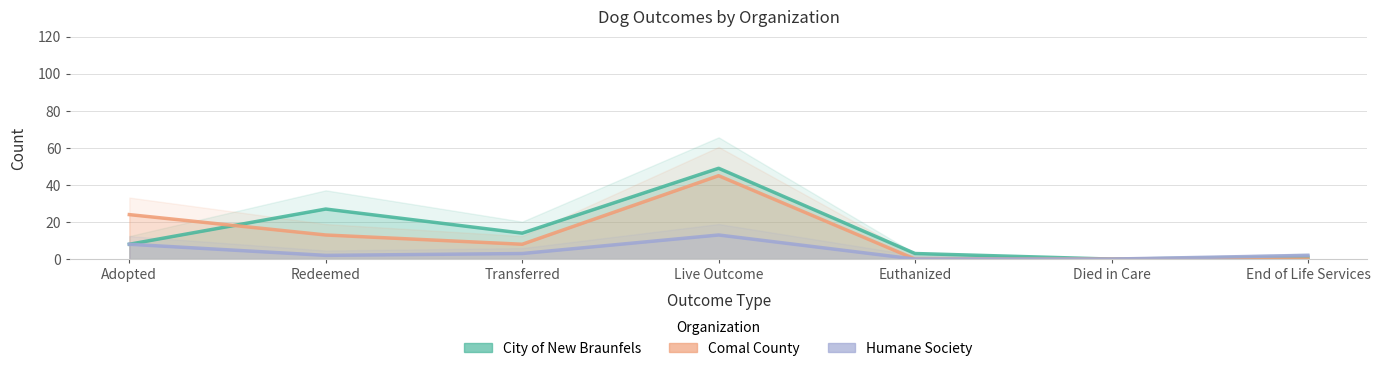

Is it true that Humane Society equals 0 at Died in Care?

True